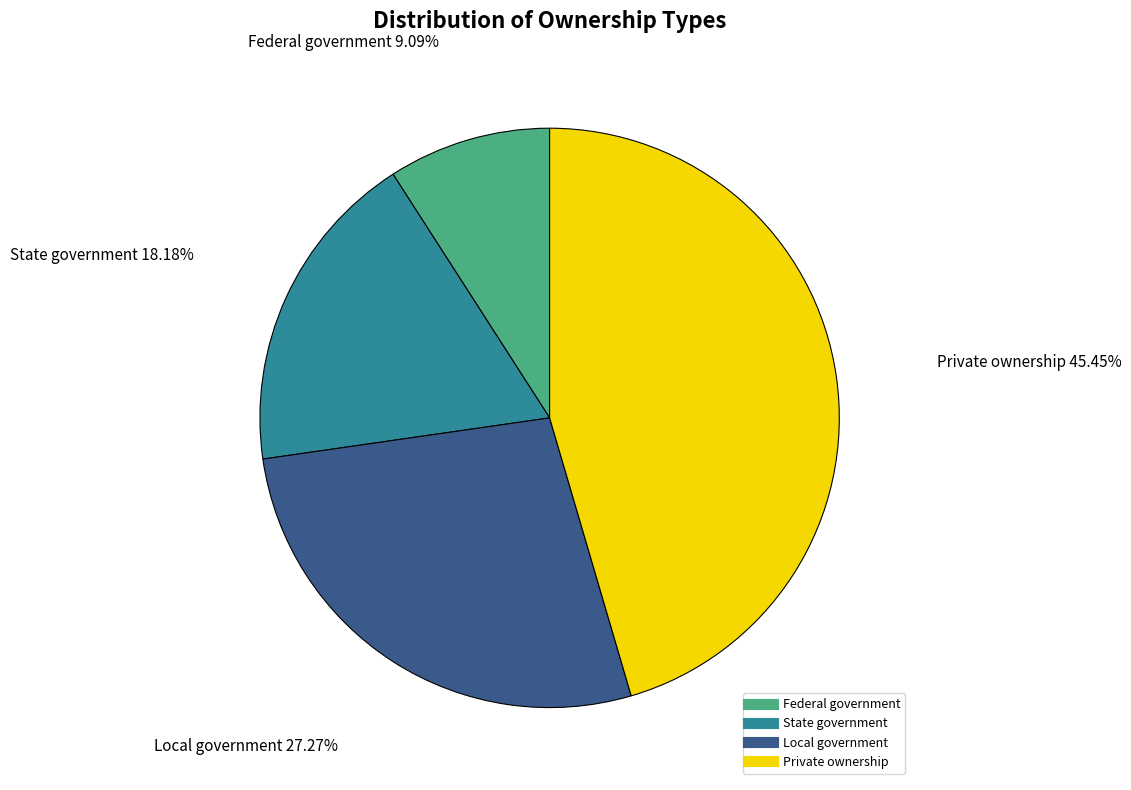

To the nearest percent, what portion does Private ownership represent?

45%